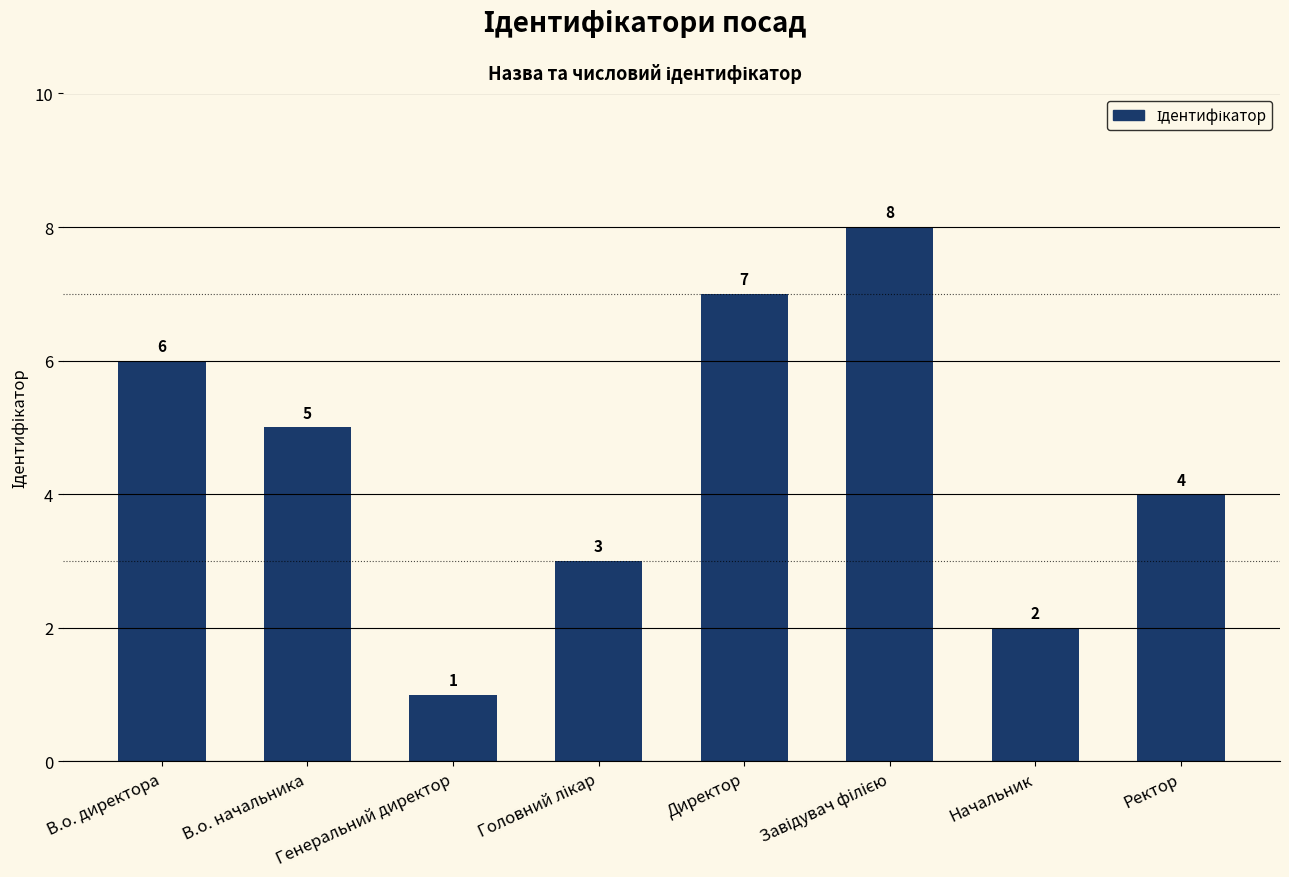

What value does the data have at Директор?

7